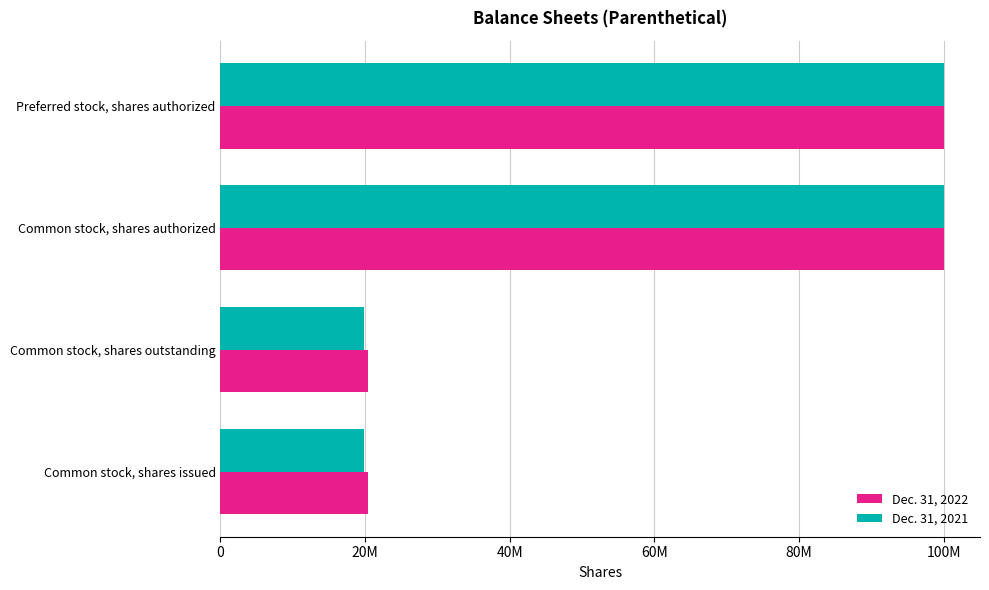

List the series in order of their overall mean, highest first.

Dec. 31, 2022, Dec. 31, 2021